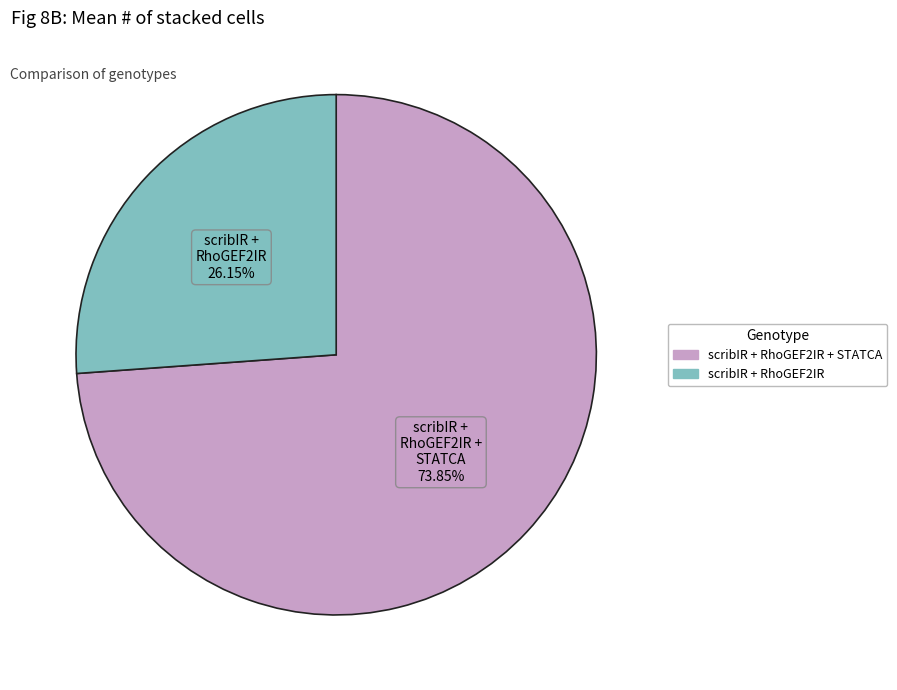

Does any single category account for the majority?

Yes